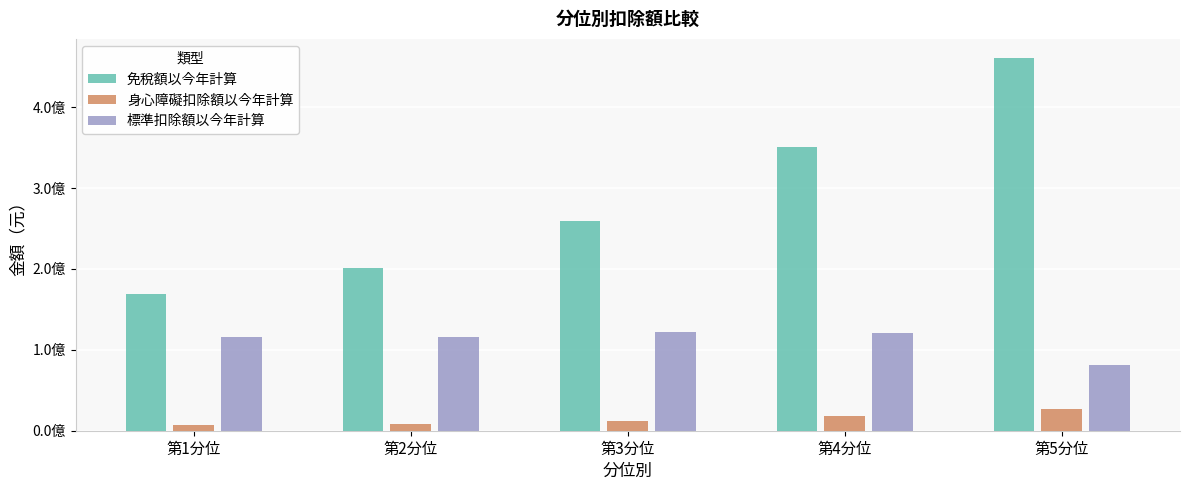

Where is 免稅額以今年計算 nearest to the value 315051884?

第4分位